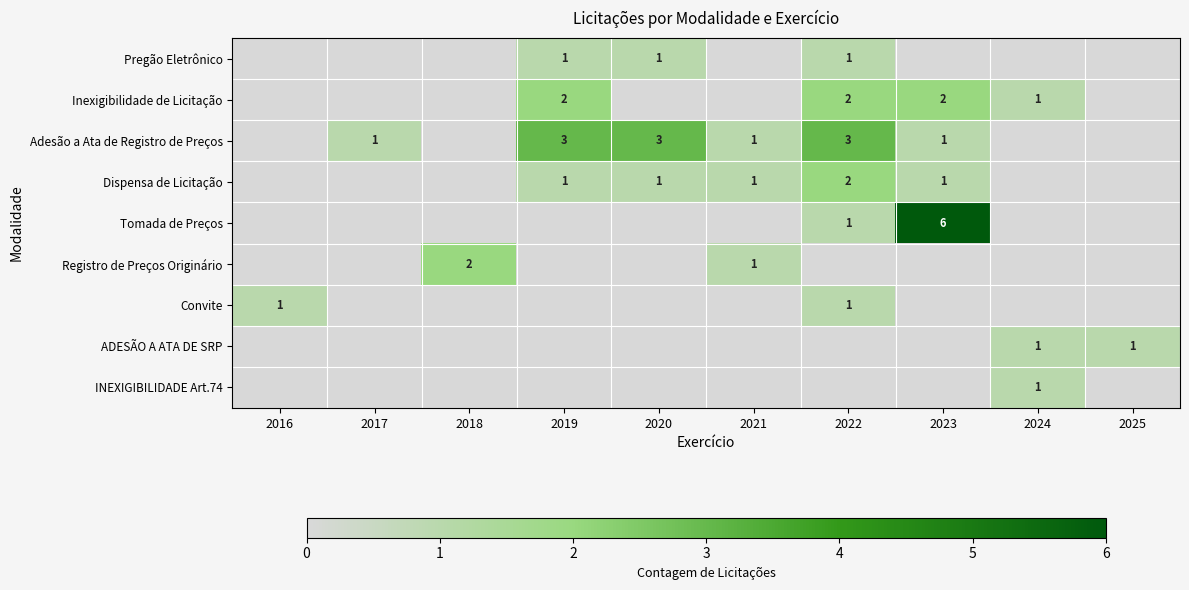

The value of Registro de Preços Originário at 2018 is 2. True or false?

True